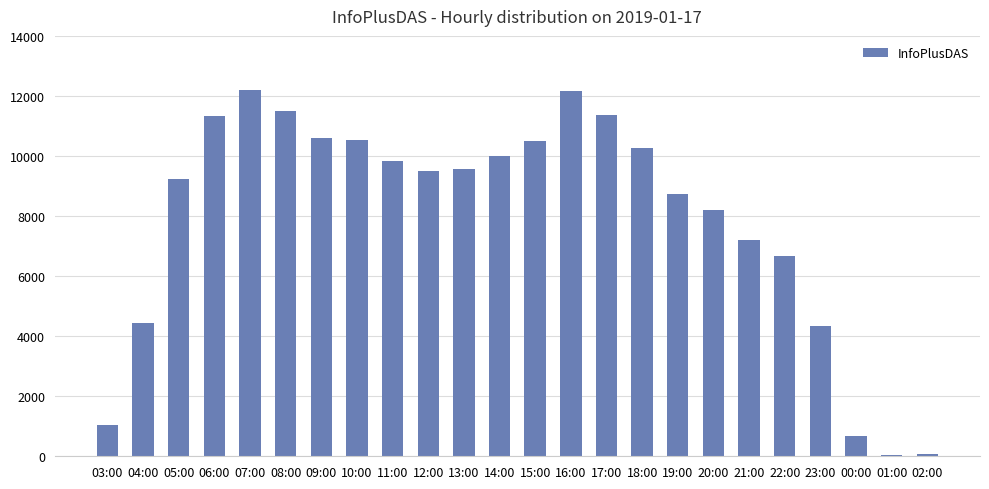

What is the sum of all values?

190058